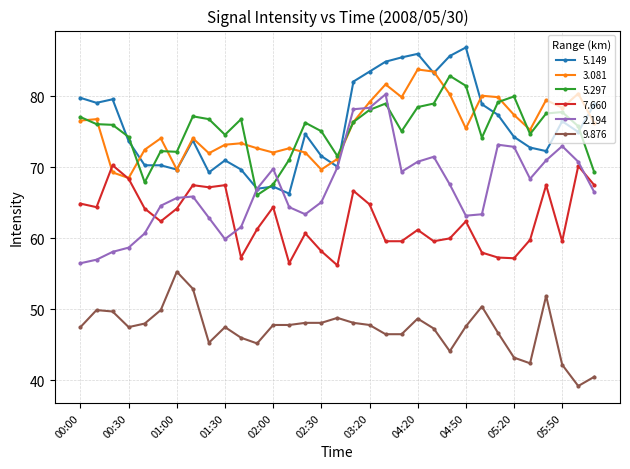

Is this an area chart (filled region under the line)?

No